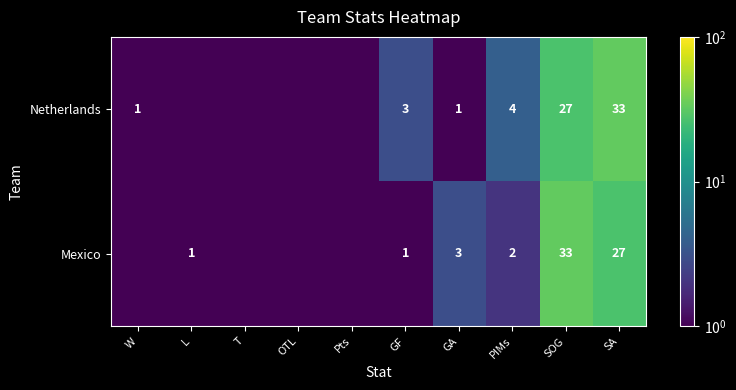

The value of Mexico at SA is 27.0. True or false?

True